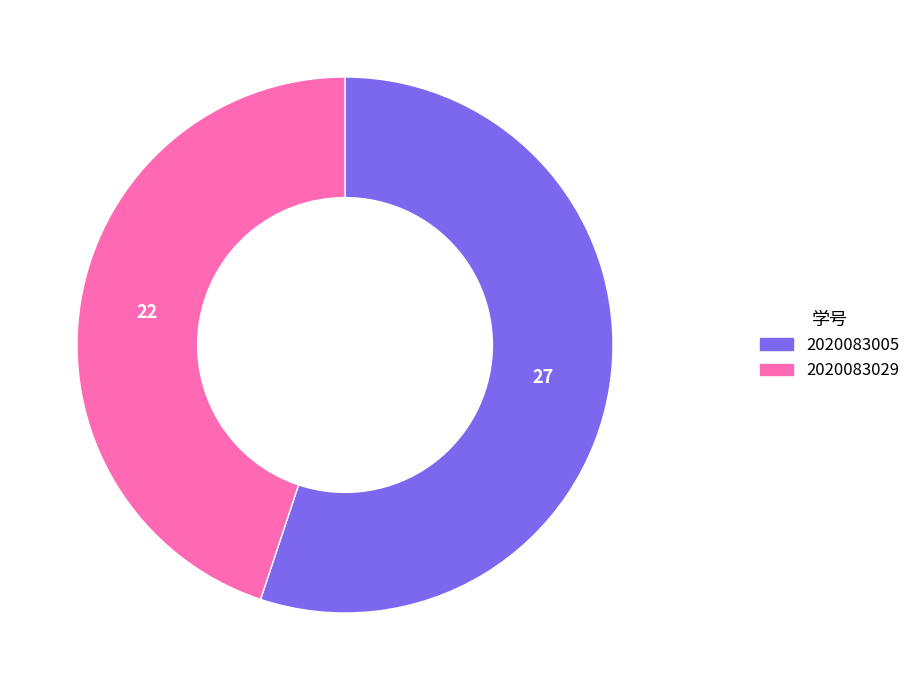

Is 2020083029 the majority of the pie?

No